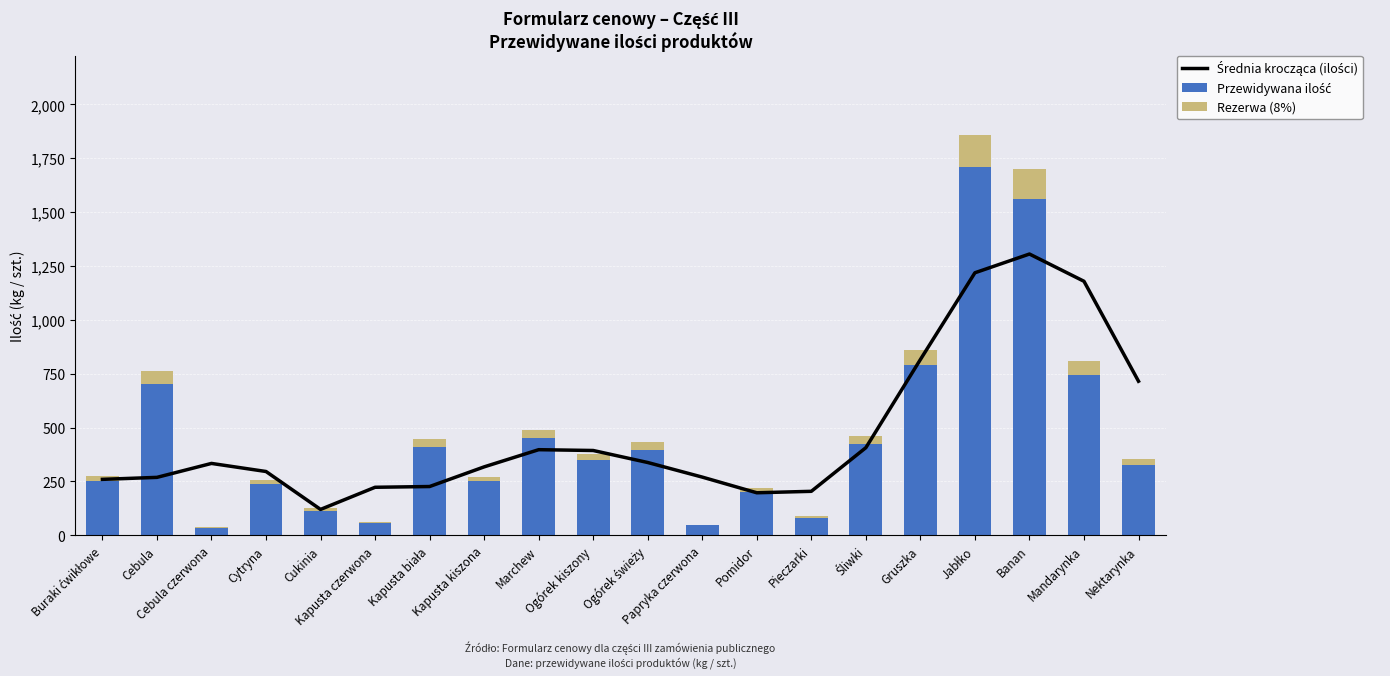

What is the spread (max minus min) of values at Cebula?

641.8